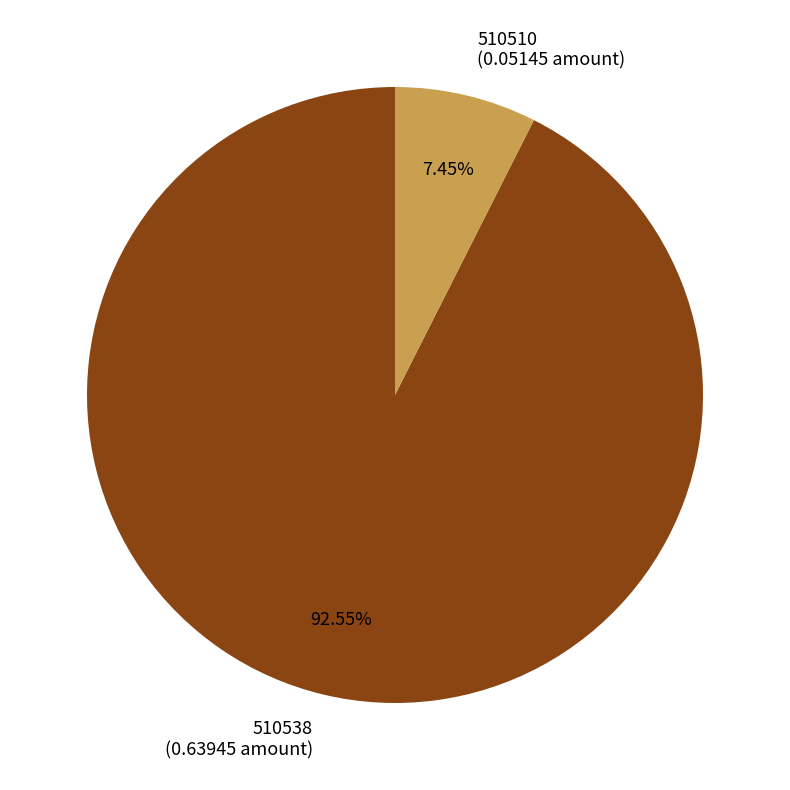

How many slices are in this pie chart?

2